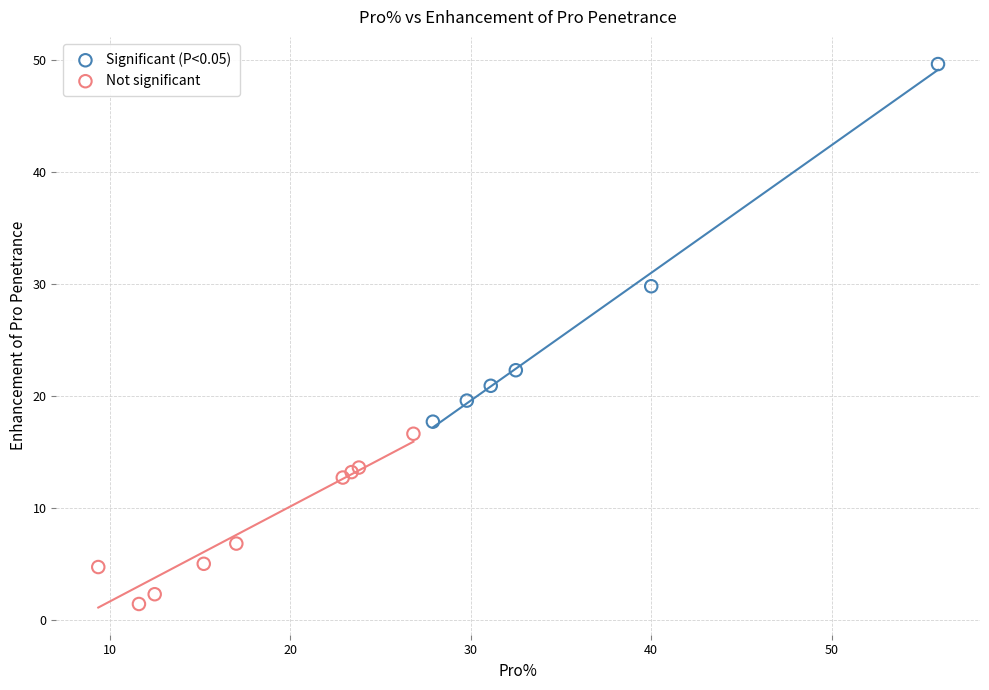

Which series has the widest spread of Y values?

Significant (P<0.05)